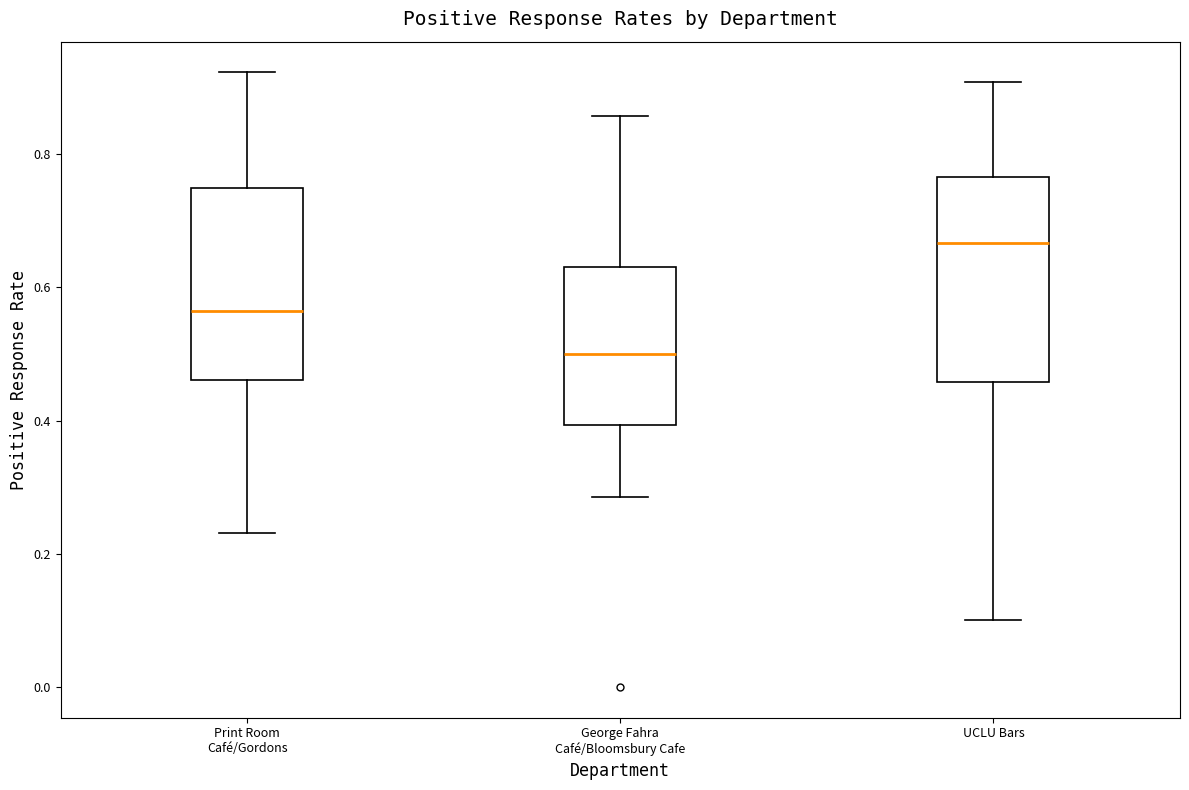

Reading left to right, read every box against the y-axis: the position of its median line, the range the box covers, and the ends of its whiskers. The values are not printed on the chart, so give them approximately, as read against the axis.

Print Room Café/Gordons: median 0.56, box 0.46 to 0.76, whiskers 0.24 to 0.92
George Fahra Café/Bloomsbury Cafe: median 0.50, box 0.40 to 0.64, whiskers 0.28 to 0.86
UCLU Bars: median 0.66, box 0.46 to 0.76, whiskers 0.10 to 0.90